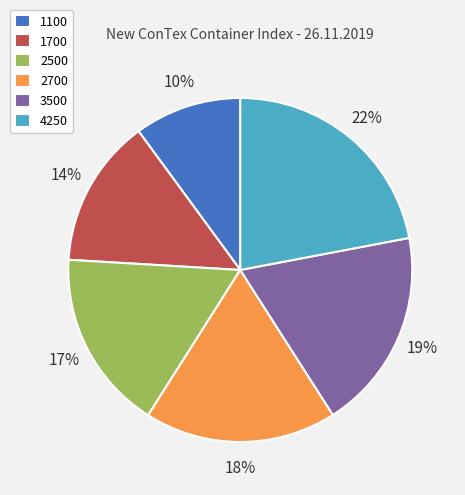

What is the smallest slice in the pie chart?

1100